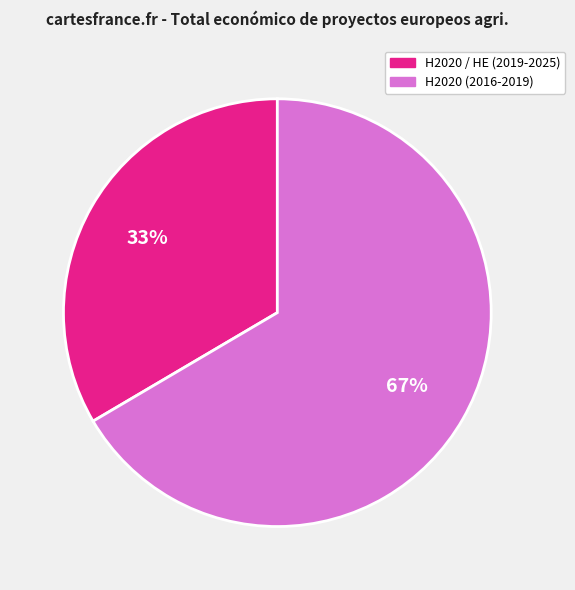

Is there any slice that represents more than half of the pie?

Yes